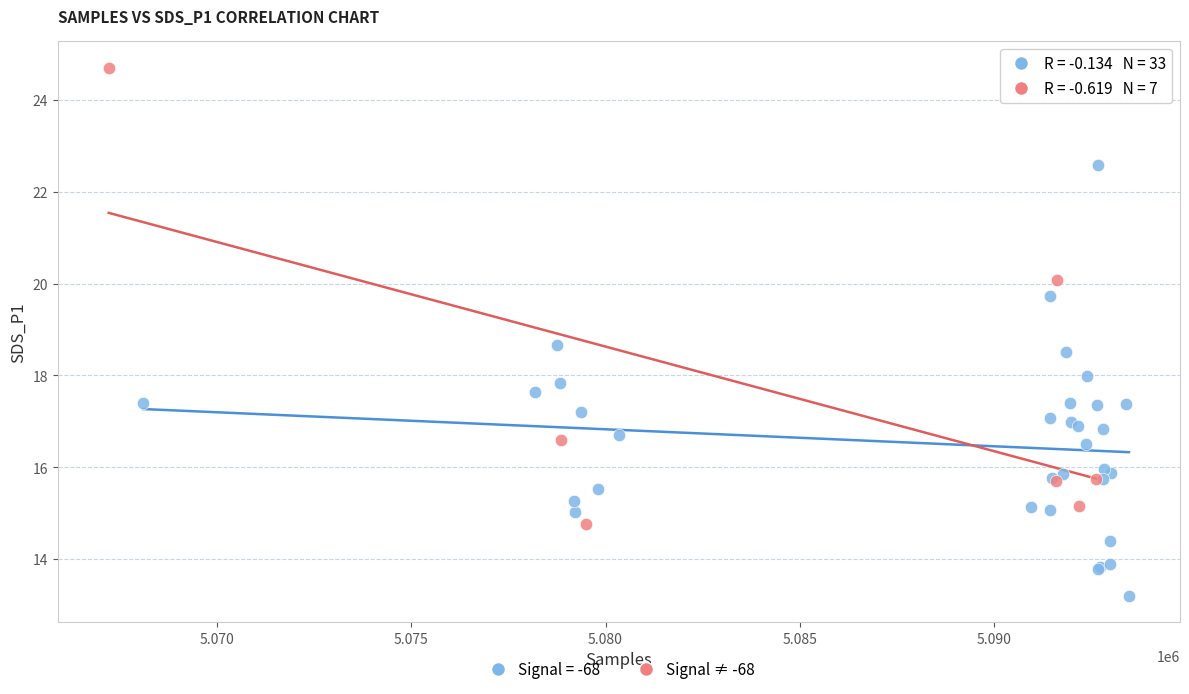

Which series has the widest spread of Y values?

Signal ≠ -68